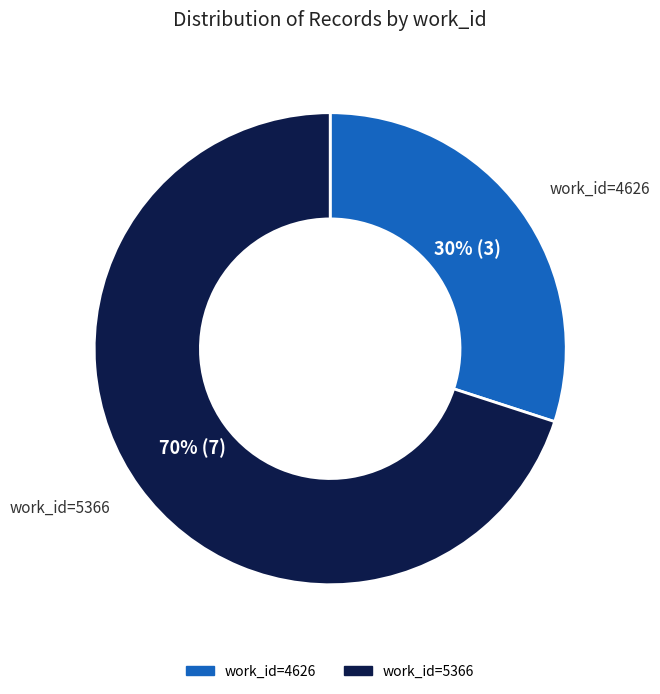

Is there any slice that represents more than half of the pie?

Yes